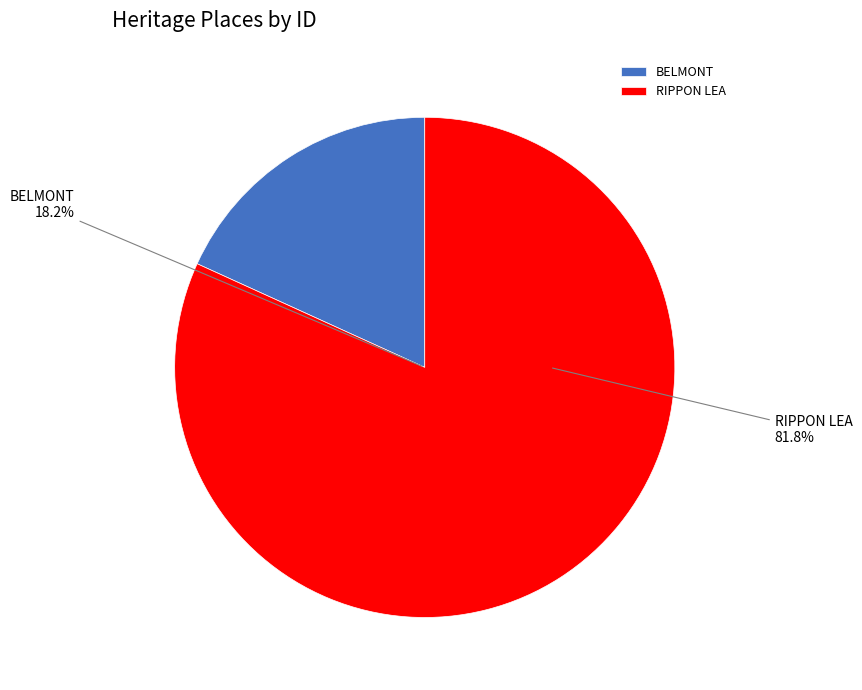

To the nearest percent, what is the difference between the RIPPON LEA and BELMONT slice percentages?

64%